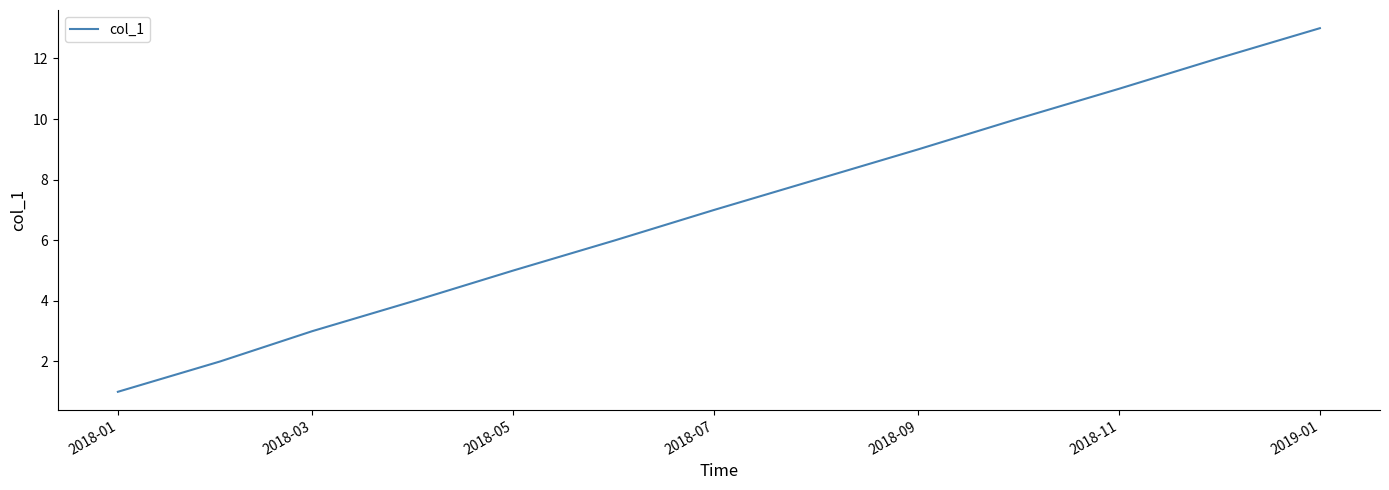

What is the maximum value shown in the chart?

13